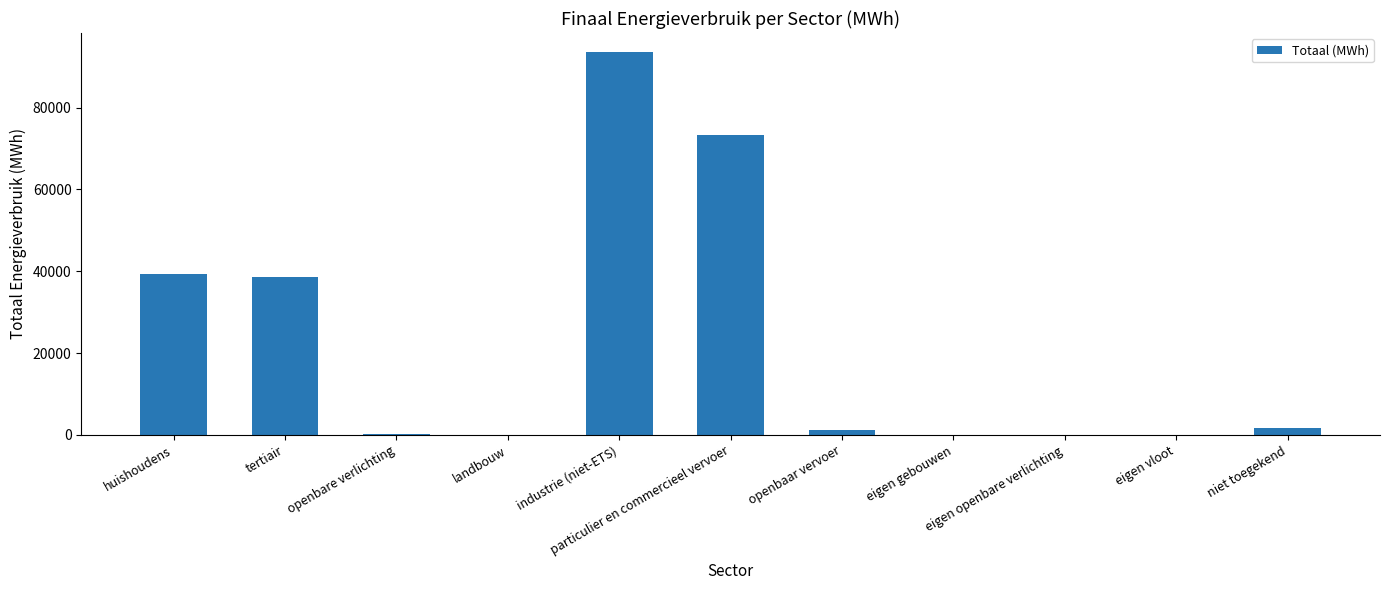

The value at eigen openbare verlichting is -45524.0. True or false?

False